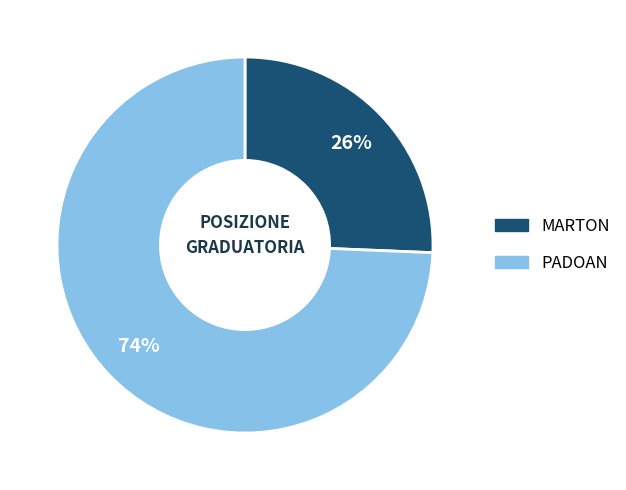

Count the number of slices in the pie.

2